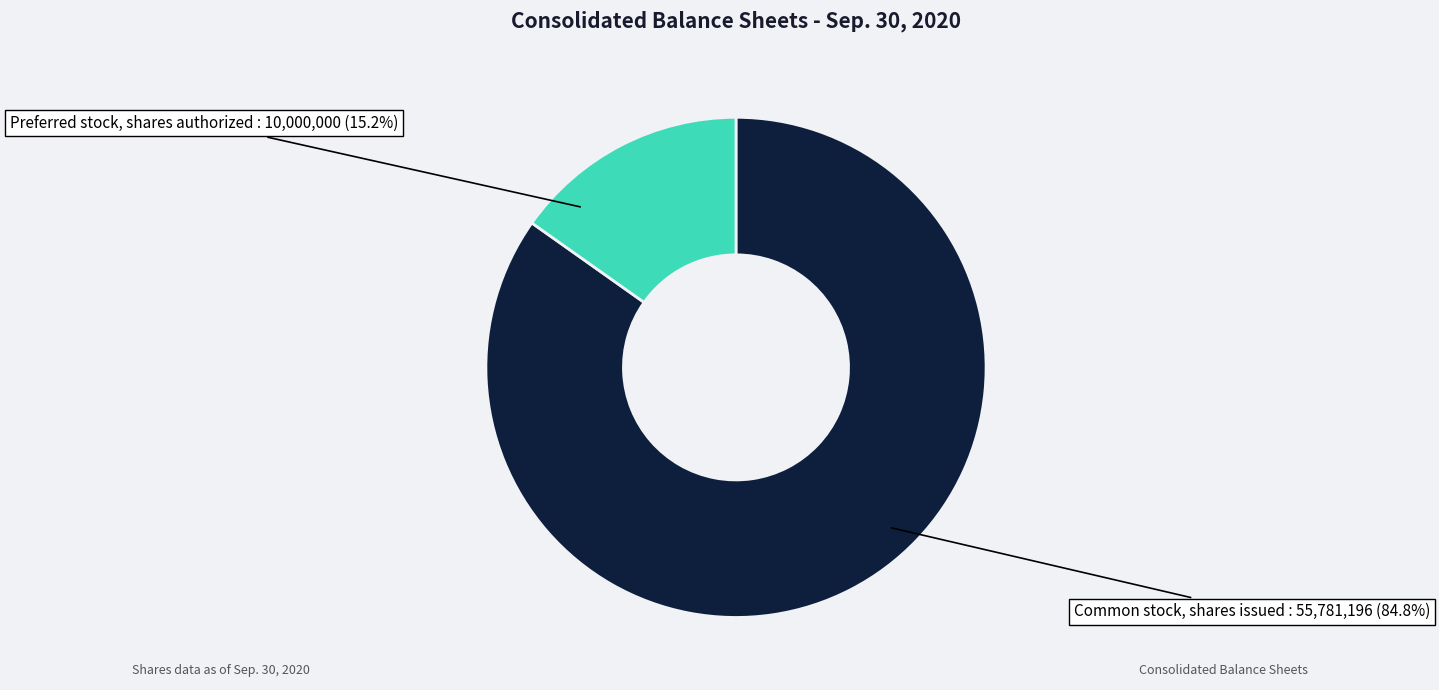

Does any single category account for the majority?

Yes